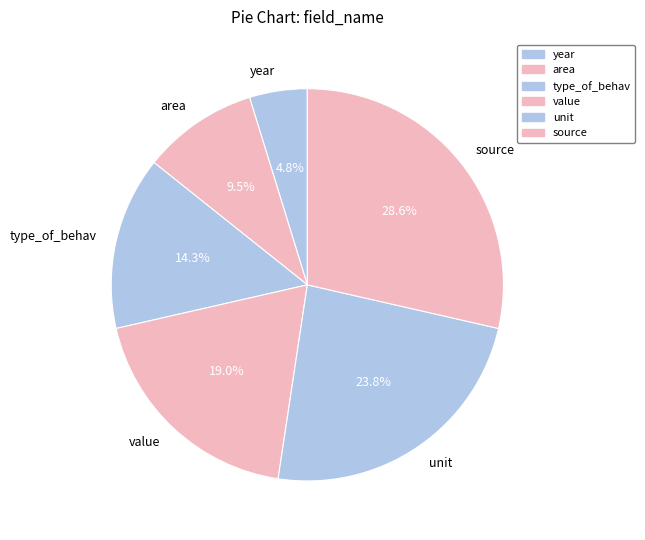

Rank the categories by value from lowest to highest.

year, area, type_of_behav, value, unit, source